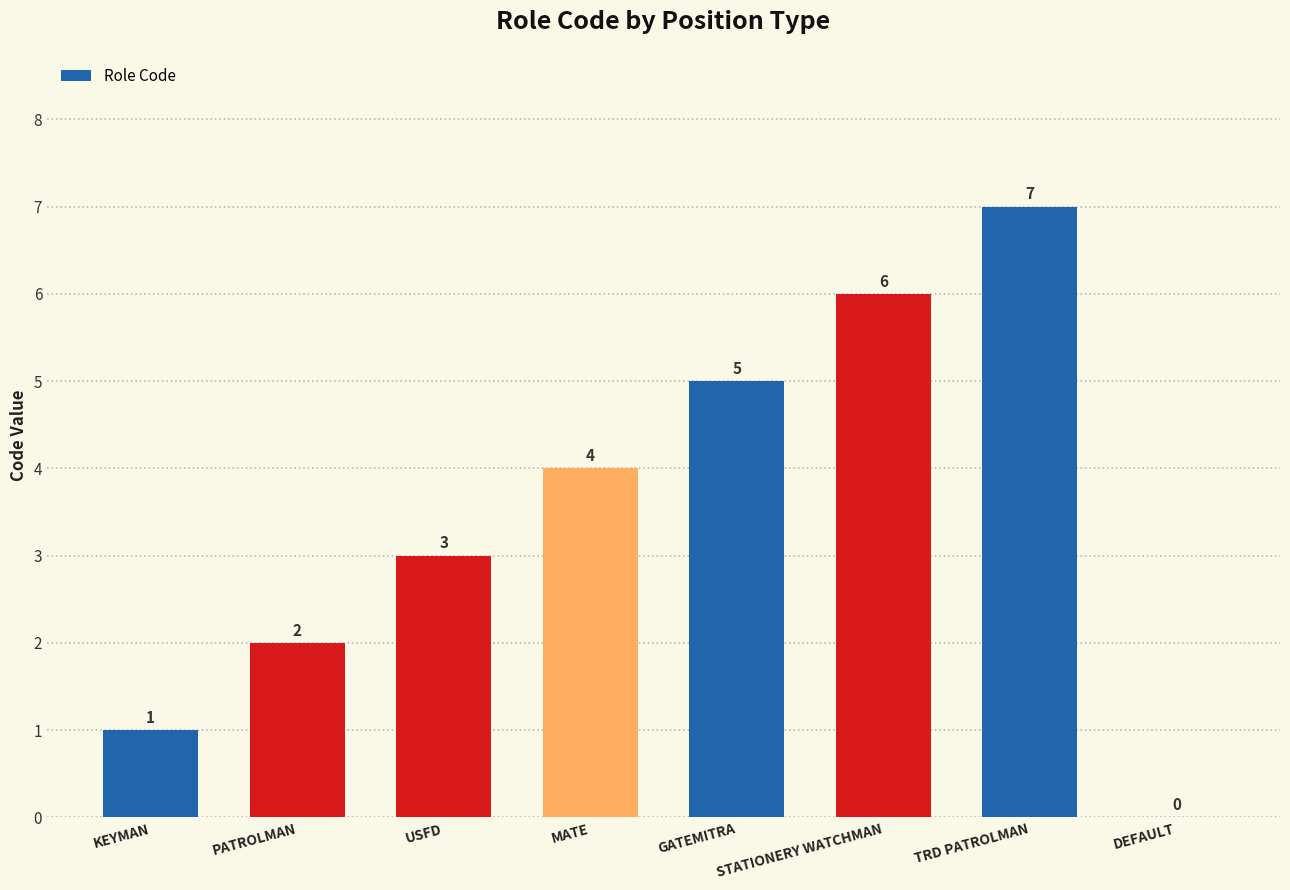

True or false: the data shows 6 at STATIONERY WATCHMAN.

True